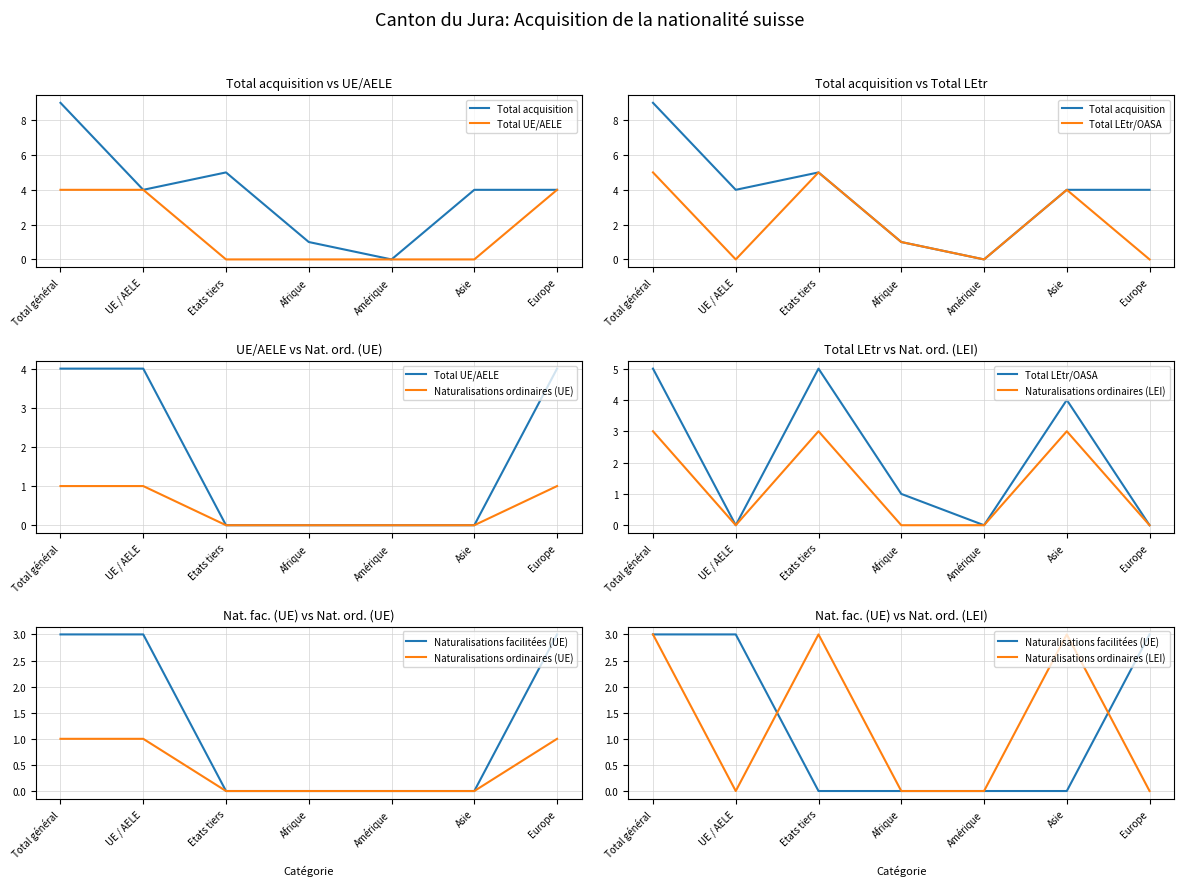

How many values in the Total LEtr/OASA series exceed 1?

3